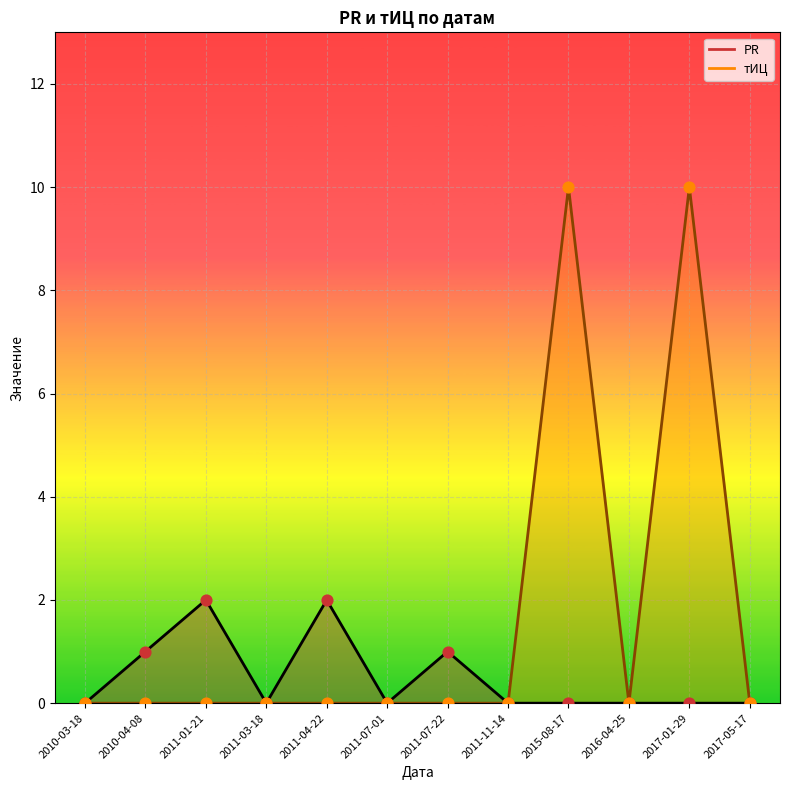

What is the total value across all series at 2015-08-17?

10